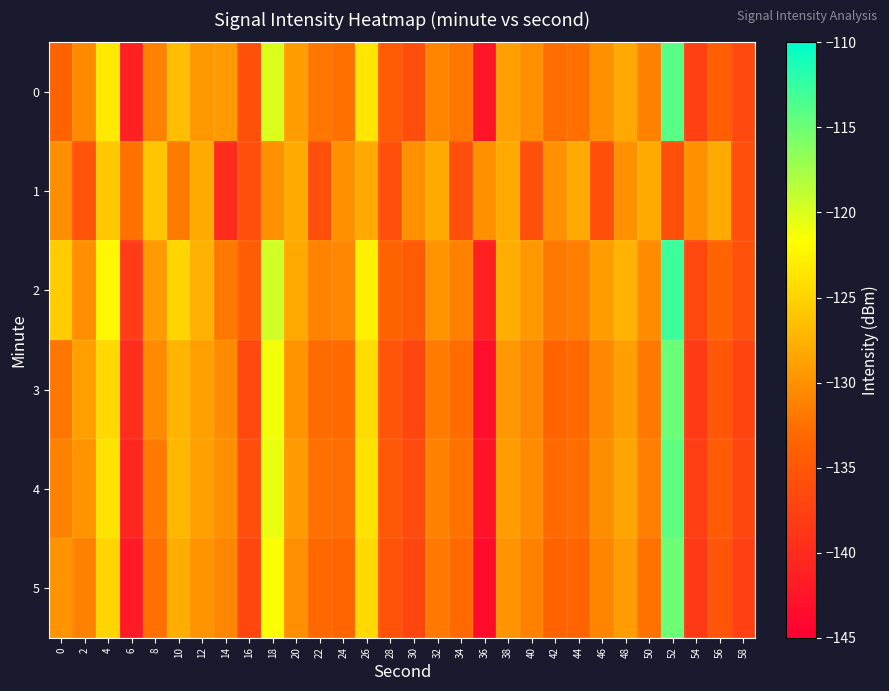

How many series are shown in this chart?

6